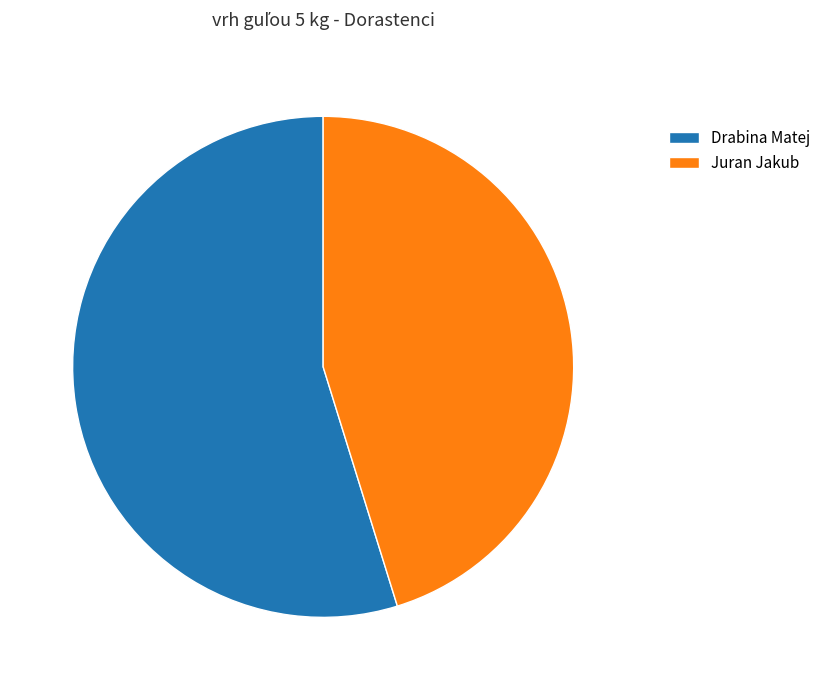

Combined, do Juran Jakub and Drabina Matej account for over 50%?

Yes